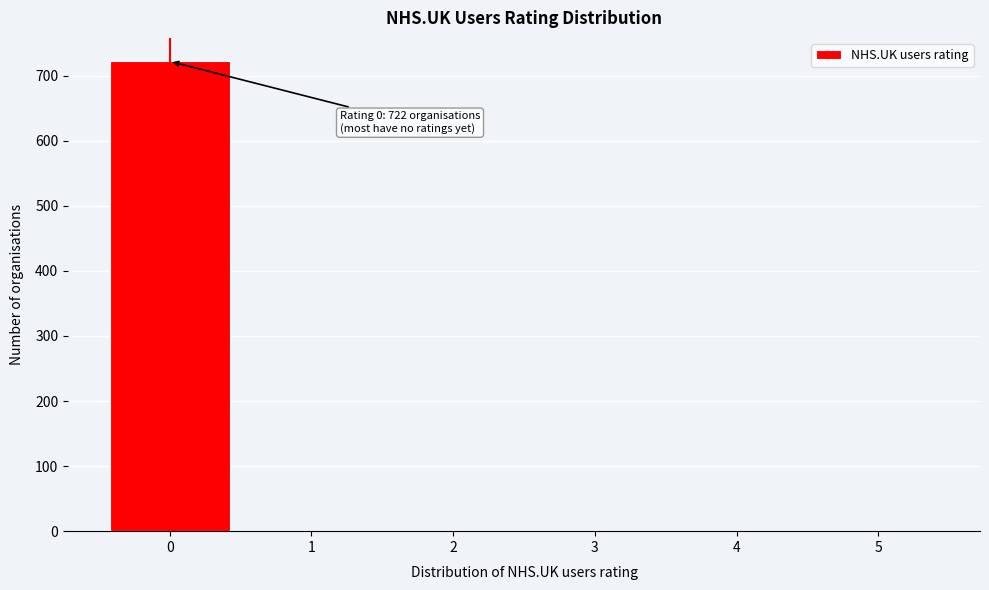

Which range on the x-axis has the tallest bar?

-0.5 to 0.5